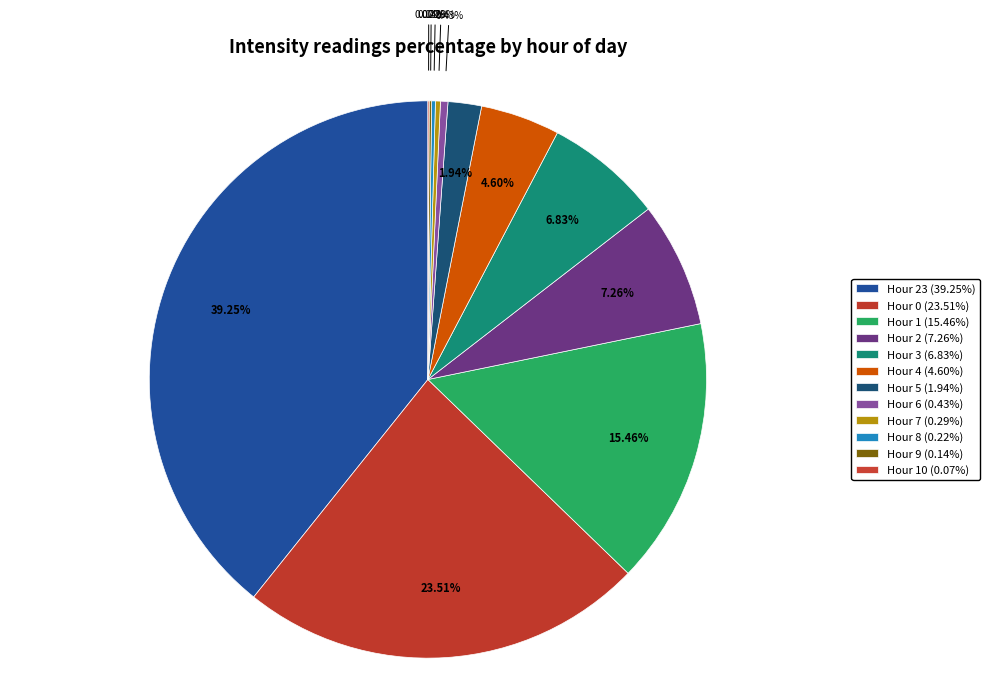

To the nearest percent, what is the difference between the largest and smallest slice percentages?

39%